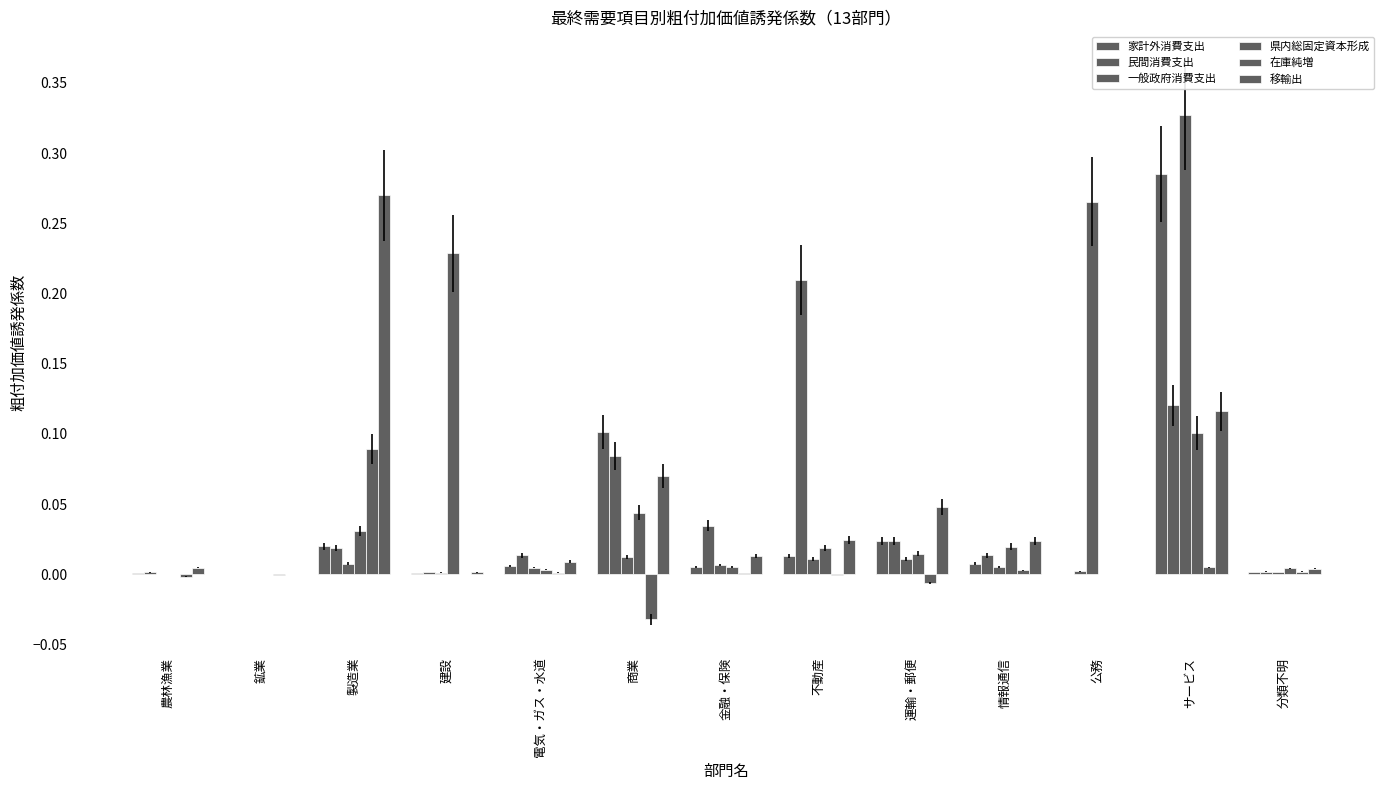

At which label is 一般政府消費支出 closest to 0?

鉱業